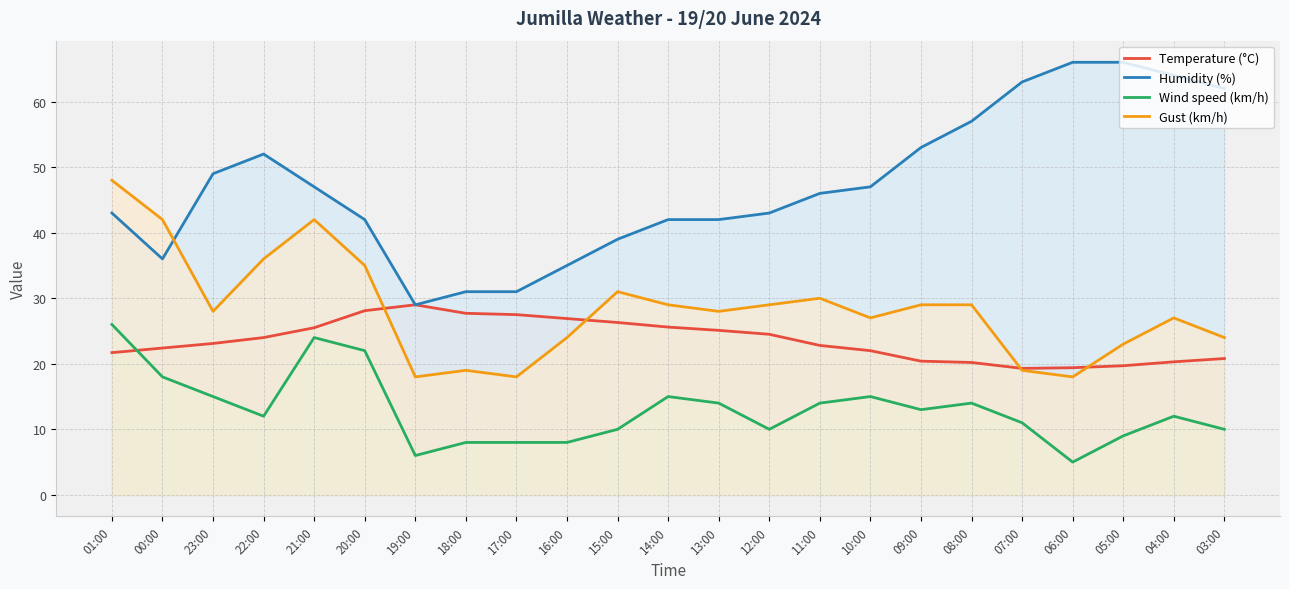

What is the value of the Wind speed (km/h) point at the 14th from the left?

10.0